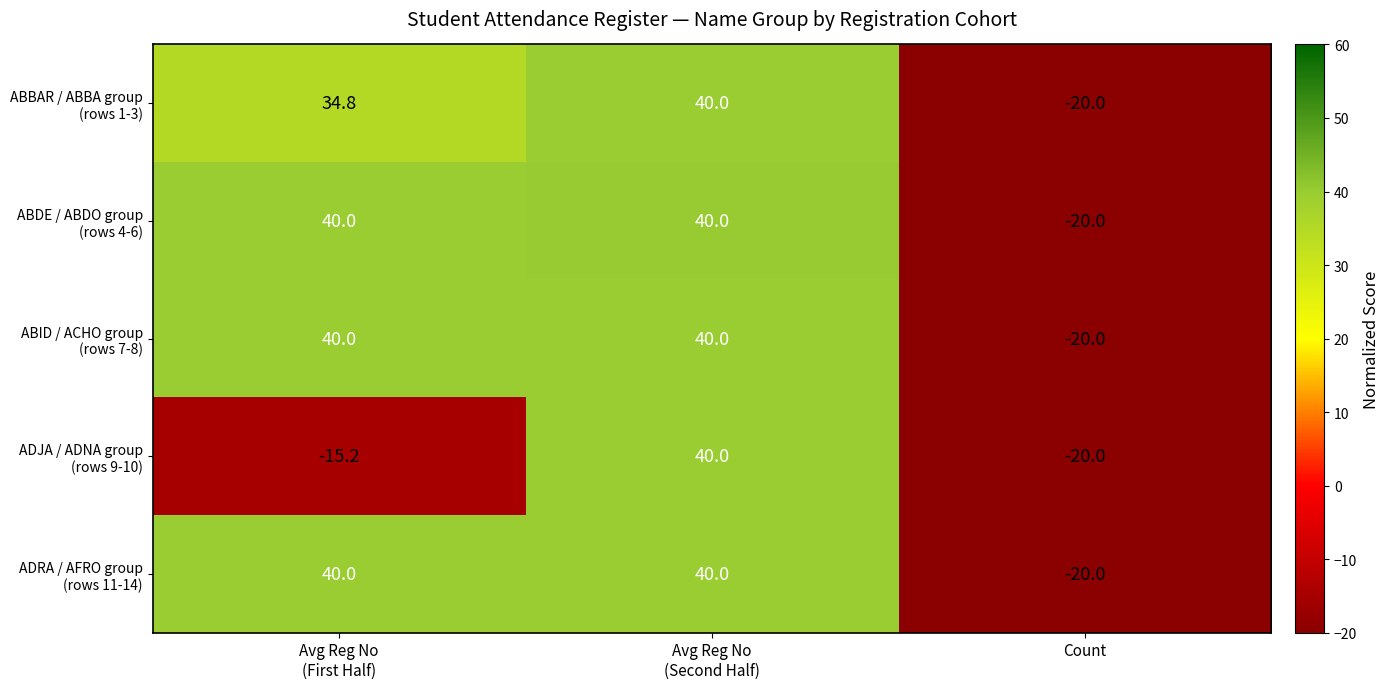

What is the maximum value shown in the chart?

40.0